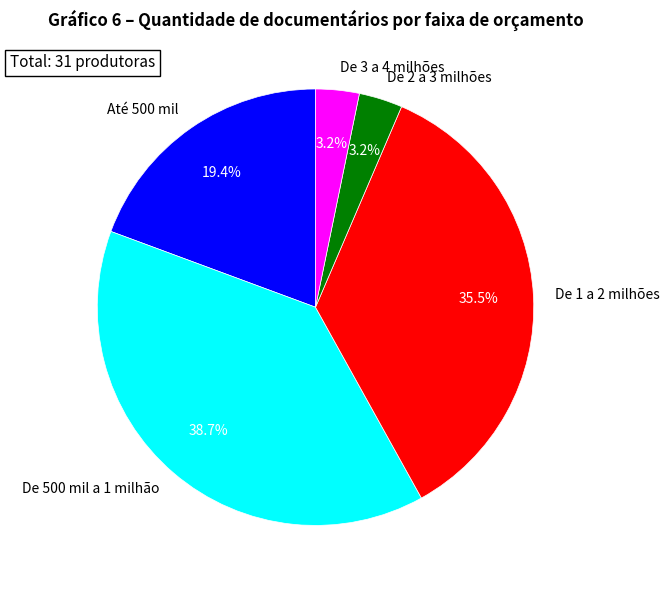

To the nearest percent, what percentage of the pie is Até 500 mil?

19%